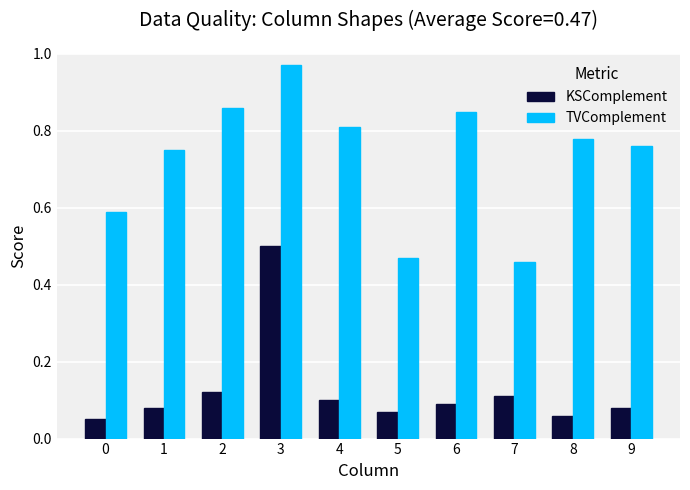

What is the difference between the maximum and second lowest values in the KSComplement series?

0.4